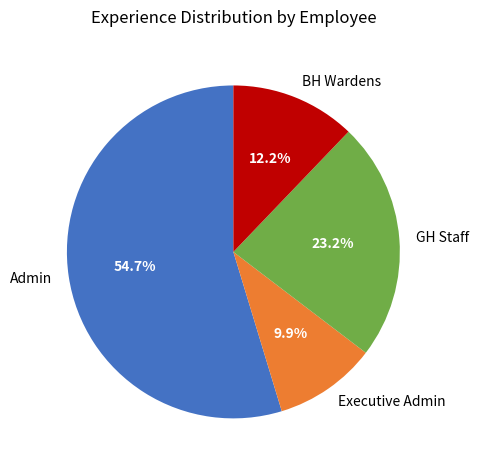

Which category has the biggest portion of the pie?

Admin